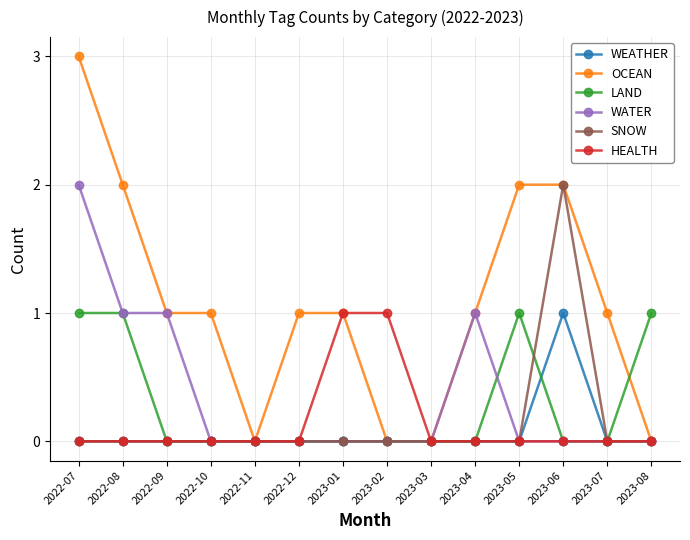

What is the label of the 8th point from the right?

2023-01